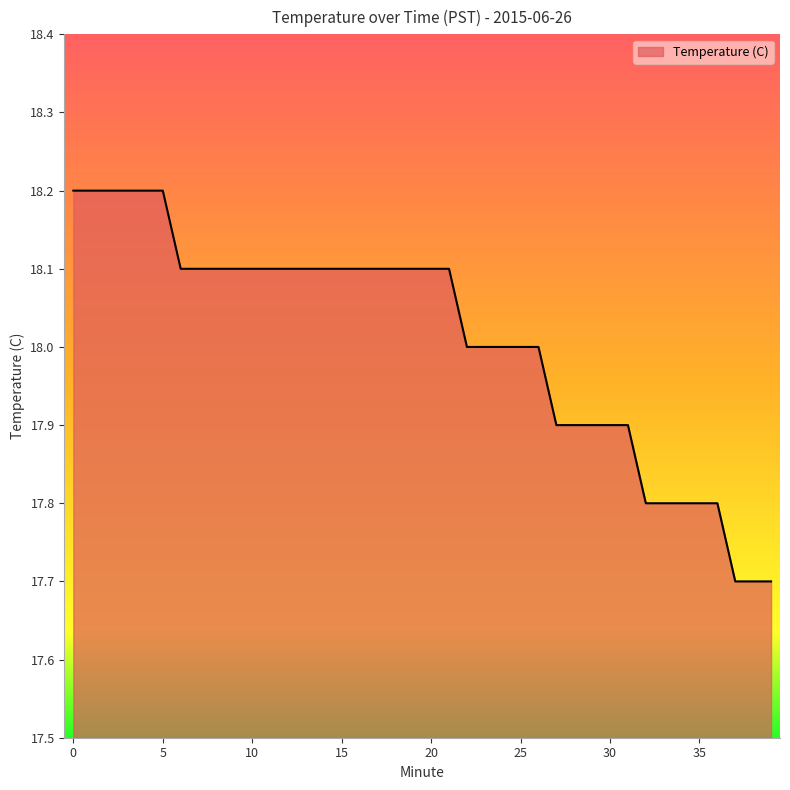

Reading left to right, extract all data points from this chart.

18.2	18.2	18.2	18.2	18.2	18.2	18.1	18.1	18.1	18.1	18.1	18.1	18.1	18.1	18.1	18.1	18.1	18.1	18.1	18.1	18.1	18.1	18.0	18.0	18.0	18.0	18.0	17.9	17.9	17.9	17.9	17.9	17.8	17.8	17.8	17.8	17.8	17.7	17.7	17.7